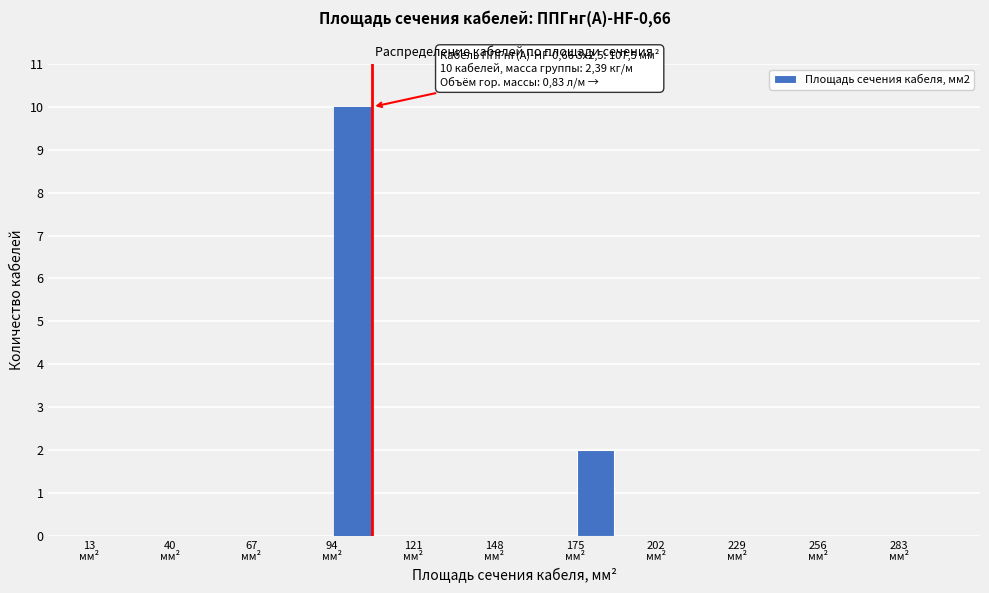

Around what value on the x-axis is the tallest bar? Give the approximate position of its centre, as read against the axis.

100